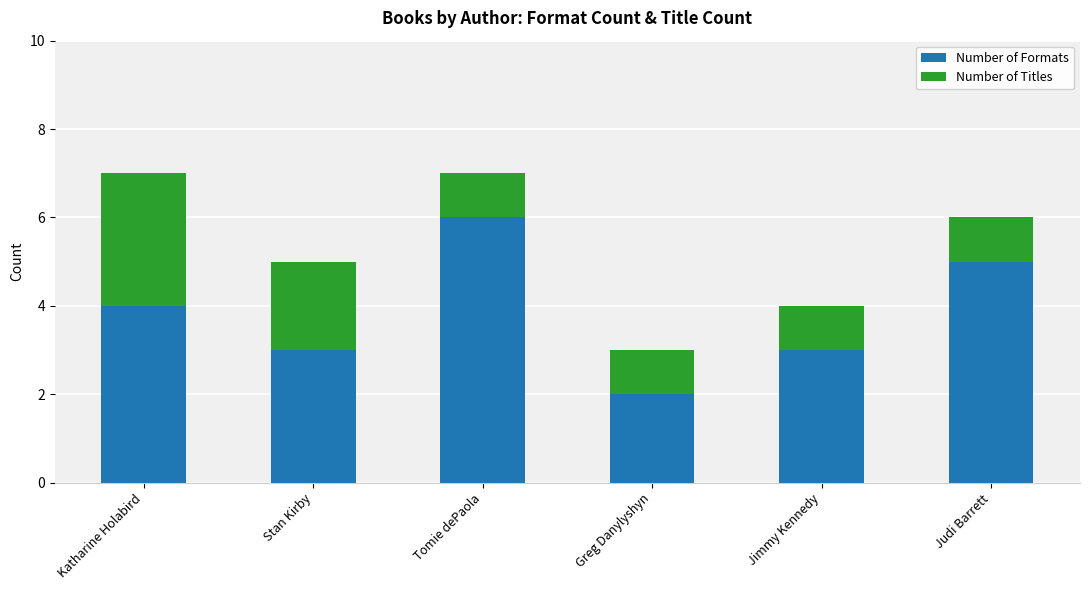

Reading left to right, list the values for the Number of Formats series.

Katharine Holabird=4	Stan Kirby=3	Tomie dePaola=6	Greg Danylyshyn=2	Jimmy Kennedy=3	Judi Barrett=5